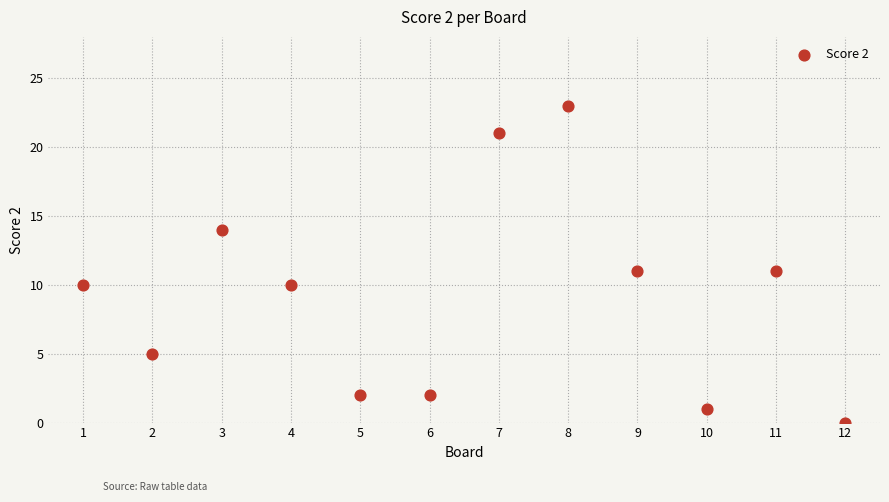

What is the range of Y values (max minus min)?

23